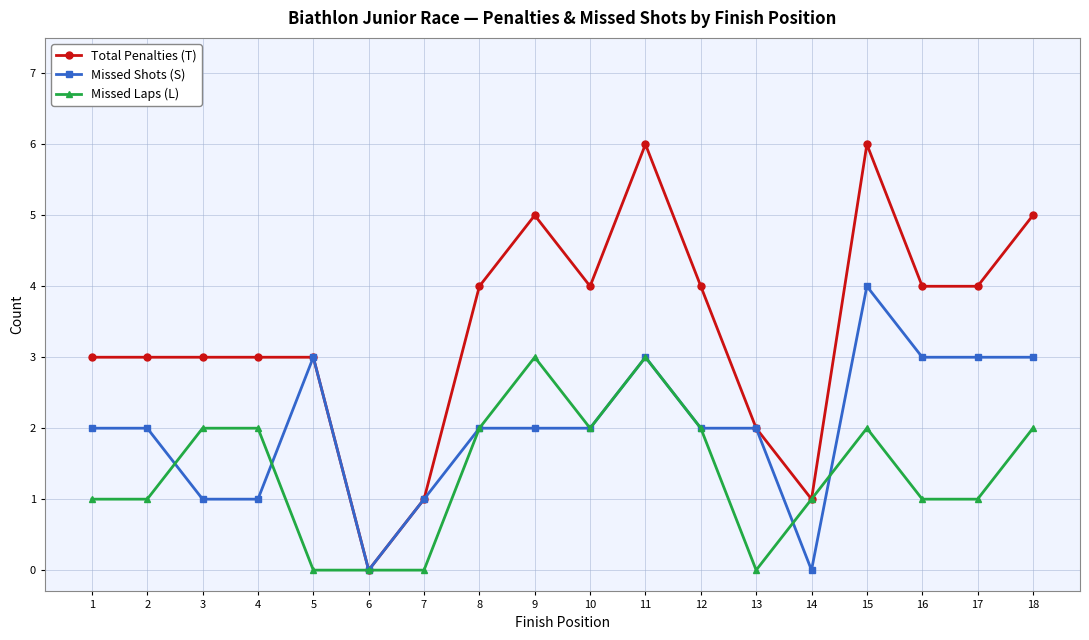

True or false: Total Penalties (T) has a value of 9 at 15.

False